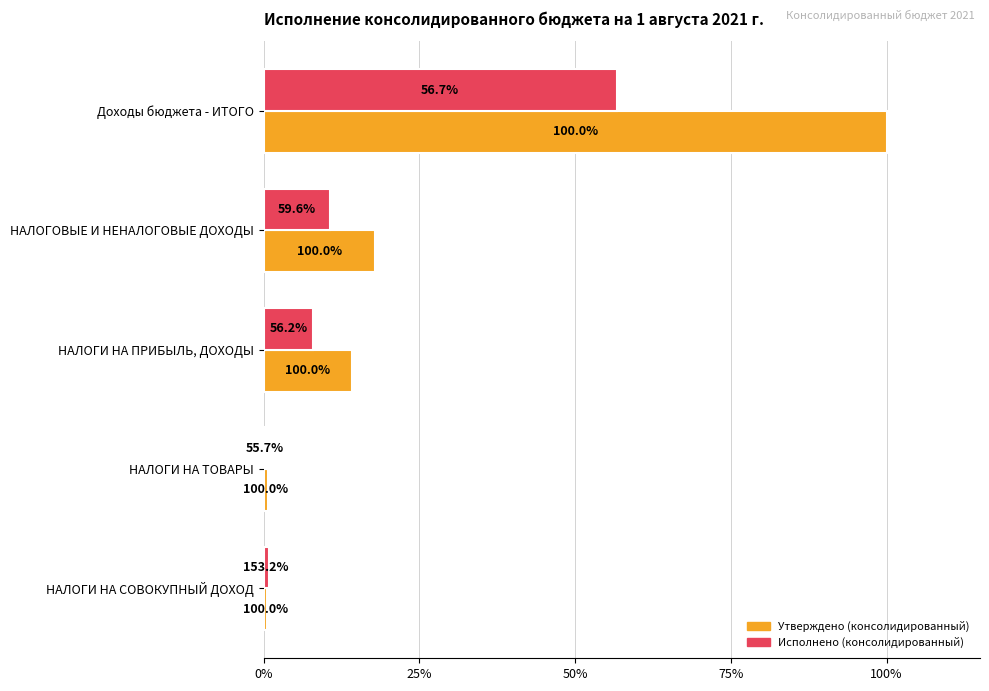

What are all the series names shown in the legend?

Утверждено (консолидированный), Исполнено (консолидированный)